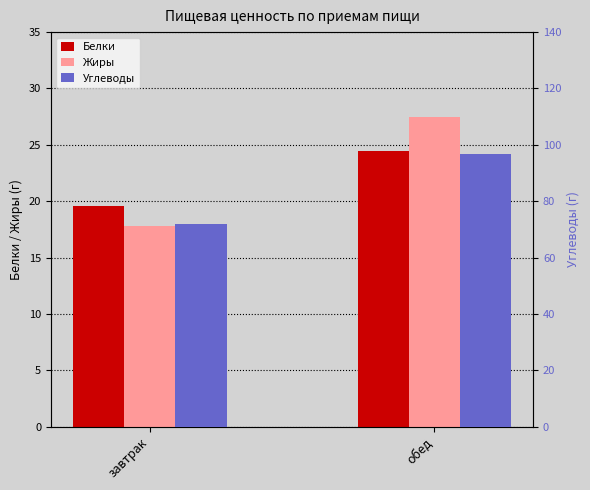

Rank the categories by Белки value from lowest to highest.

завтрак, обед